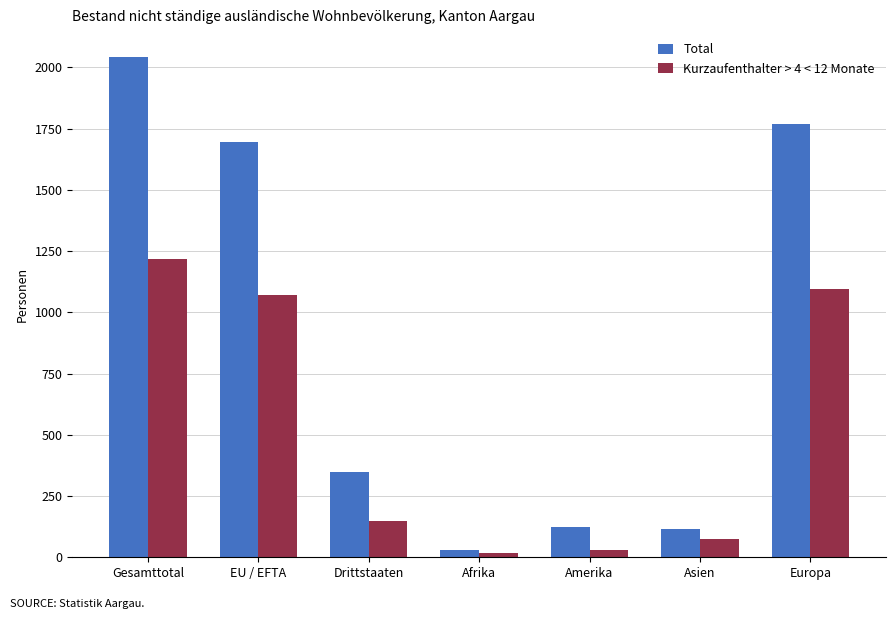

Read the Total value at Afrika.

31